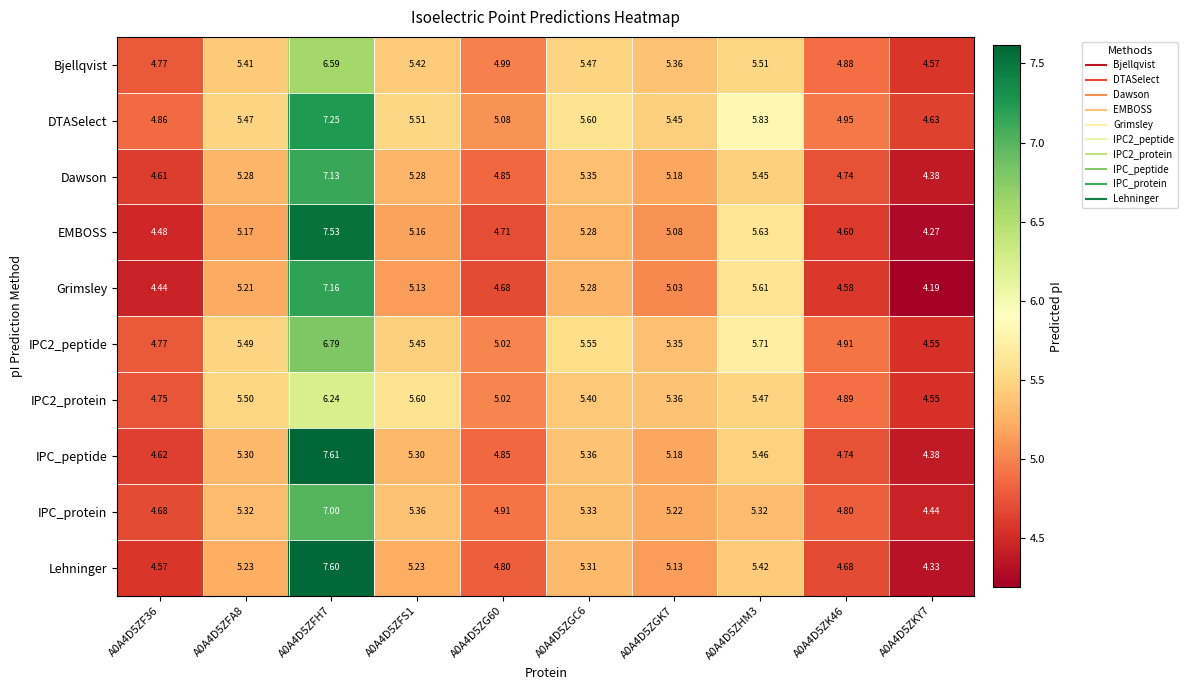

Which series has the widest spread of values?

Lehninger